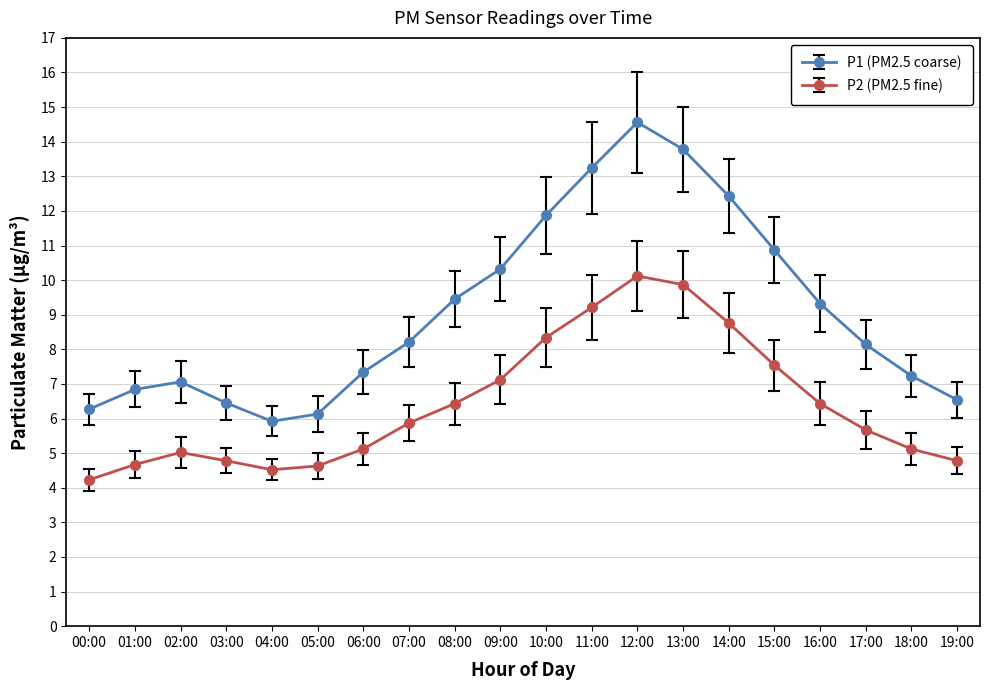

Rank the series by their maximum value, from highest to lowest.

P1 (PM2.5 coarse), P2 (PM2.5 fine)